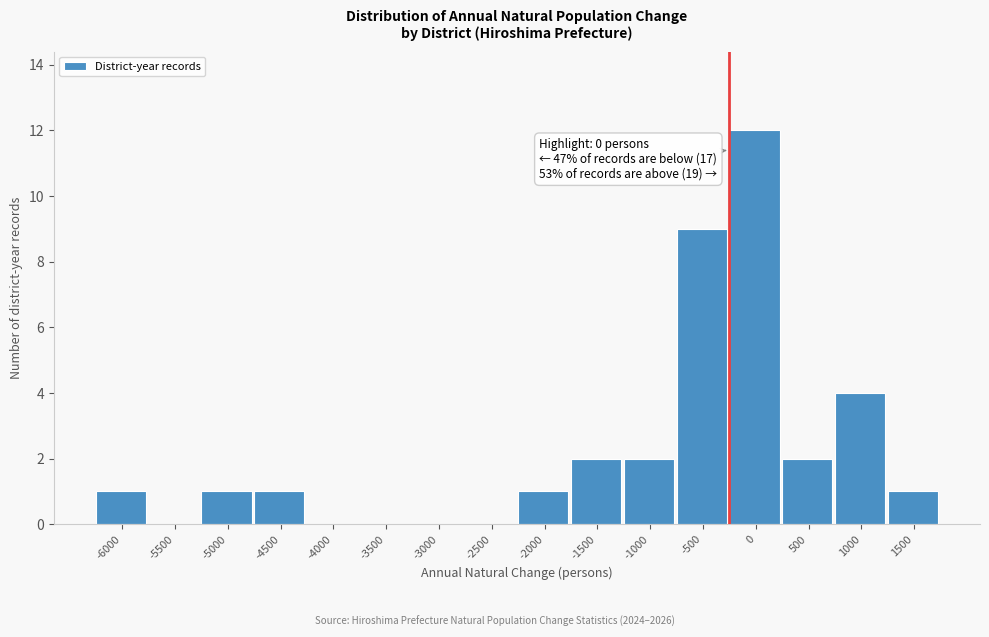

Reading left to right, list all the values displayed in this chart.

-6000=1	-5500=0	-5000=1	-4500=1	-4000=0	-3500=0	-3000=0	-2500=0	-2000=1	-1500=2	-1000=2	-500=9	0=12	500=2	1000=4	1500=1